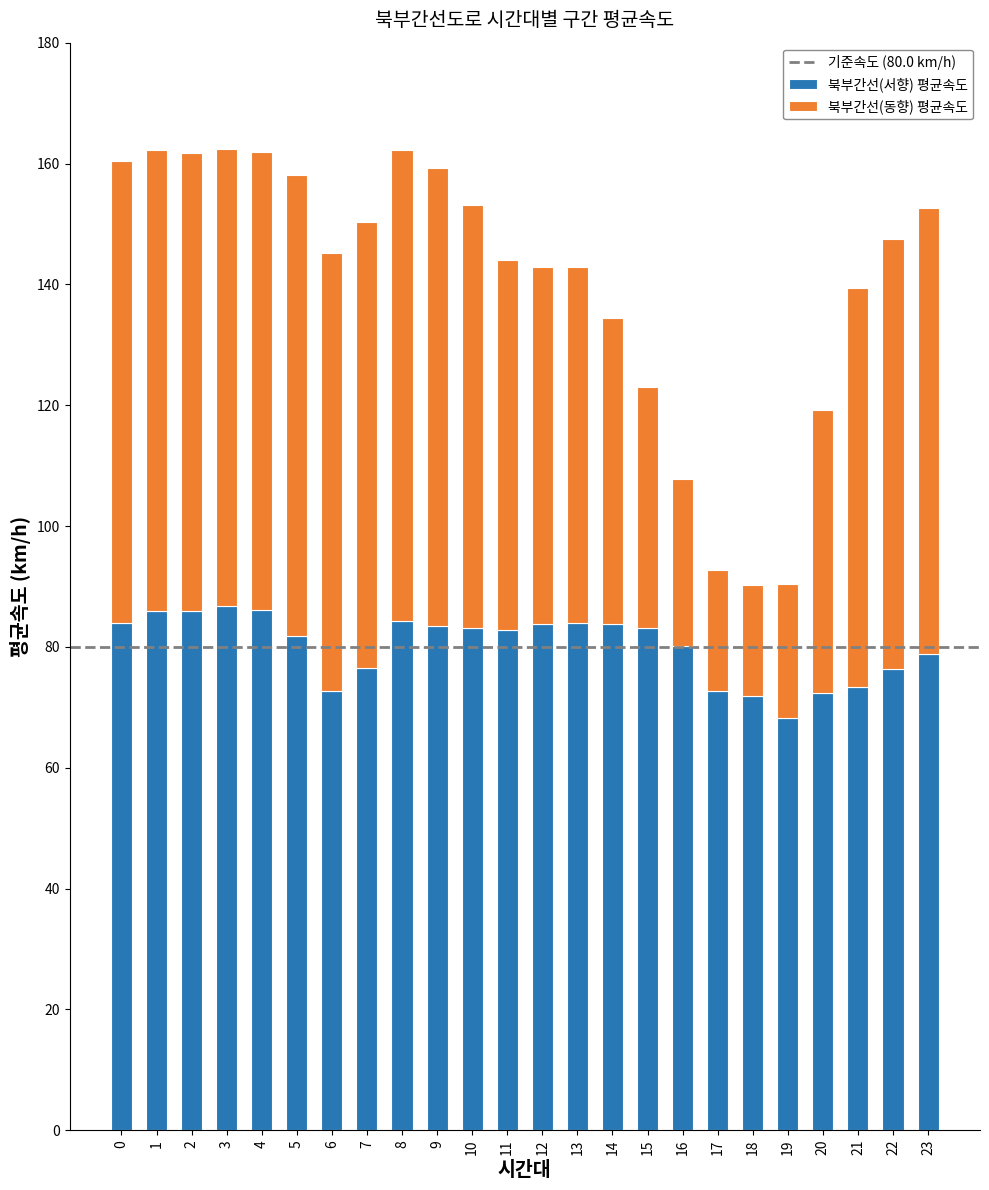

What is the total value across all series at 2?

161.8